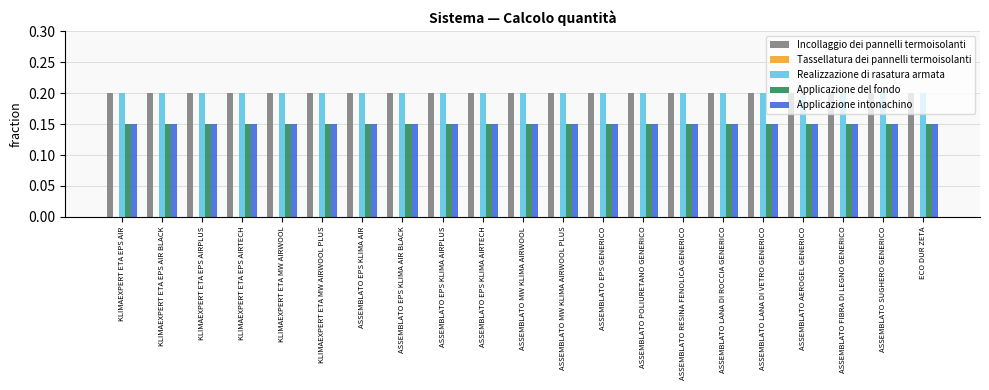

The Applicazione del fondo series shows 0.2 at ASSEMBLATO MW KLIMA AIRWOOL. True or false?

False